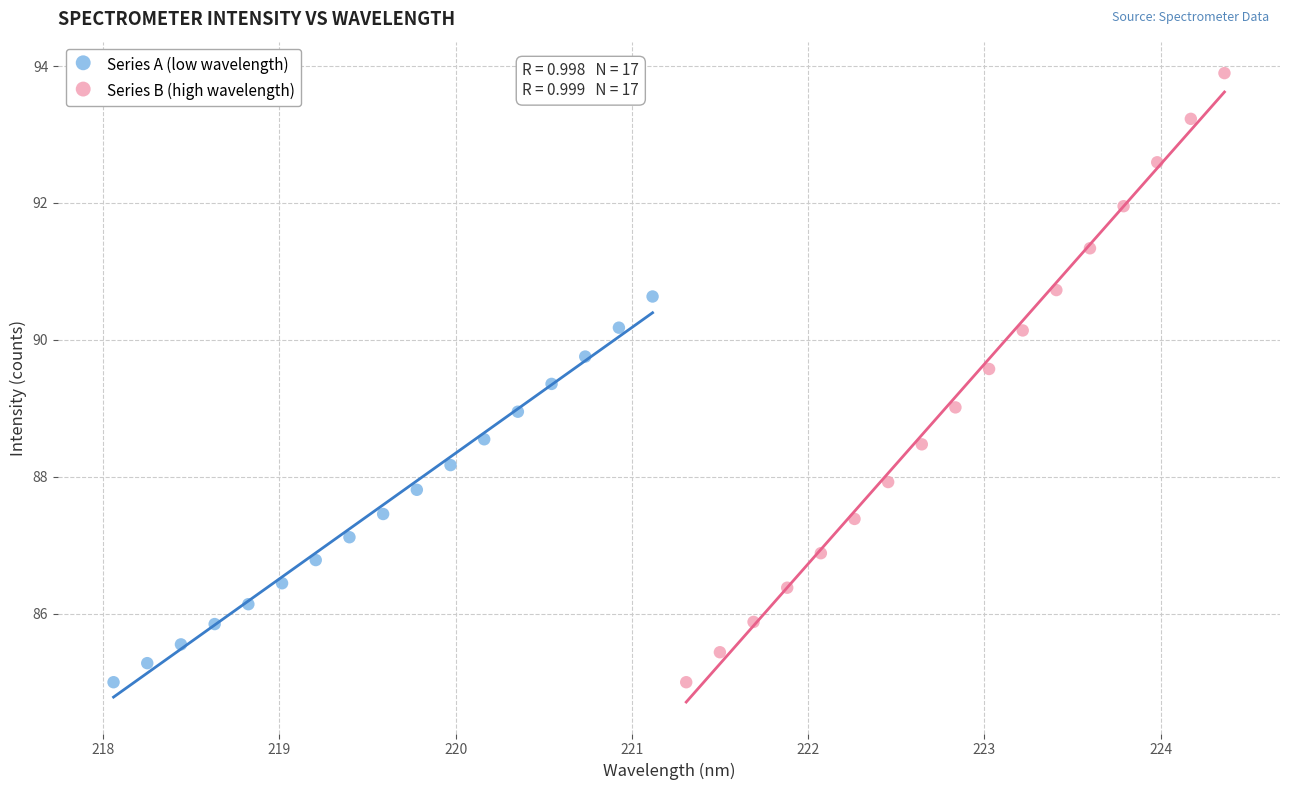

Which series contains the highest Y value?

Series B (high wavelength)